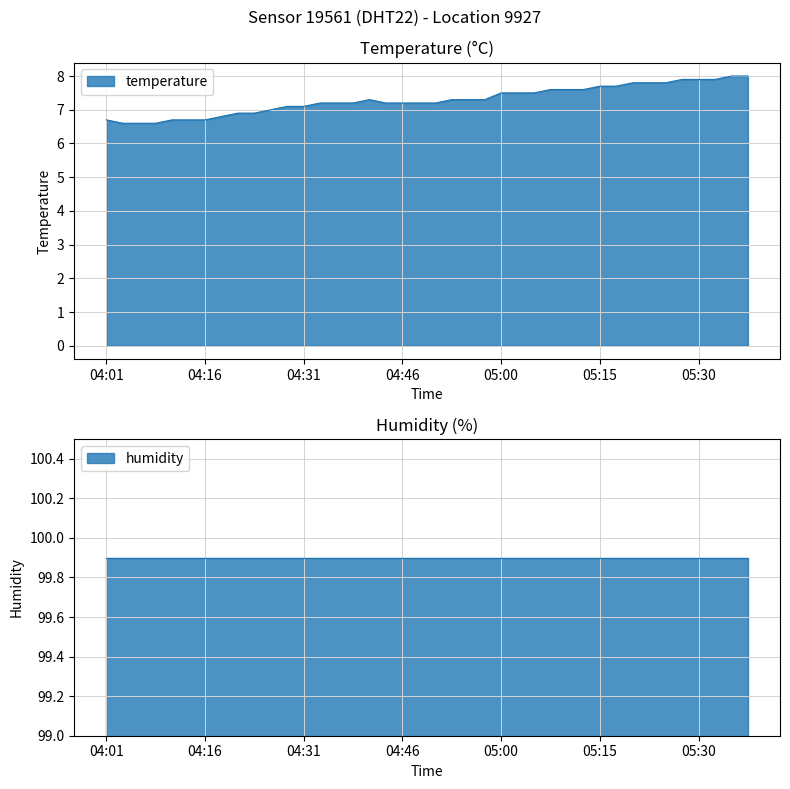

Read the value at 05:13.

7.6